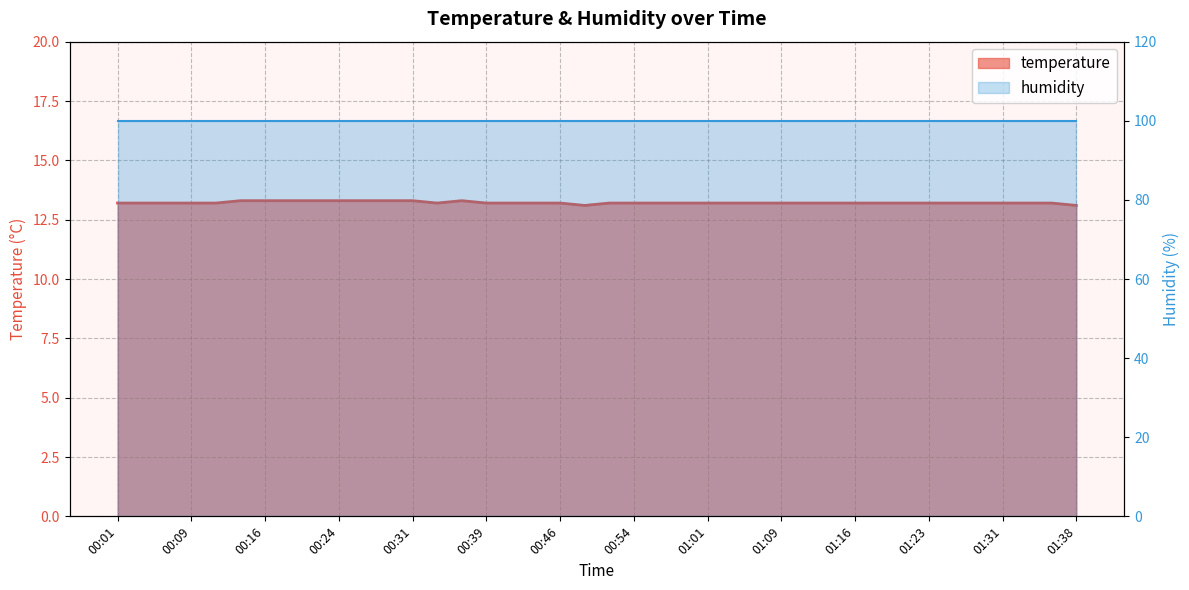

What is the value of the 31st point from the left?

13.2